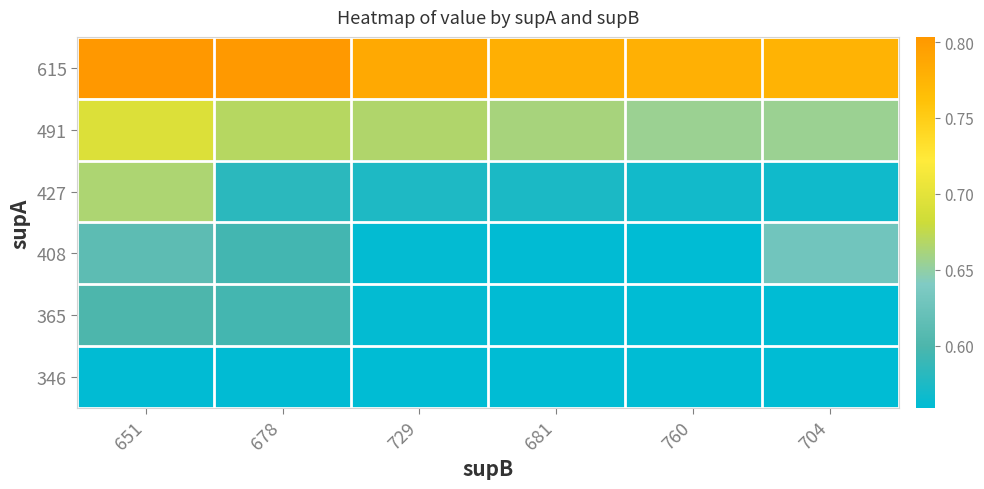

Between 729 and 678, which is larger?

678